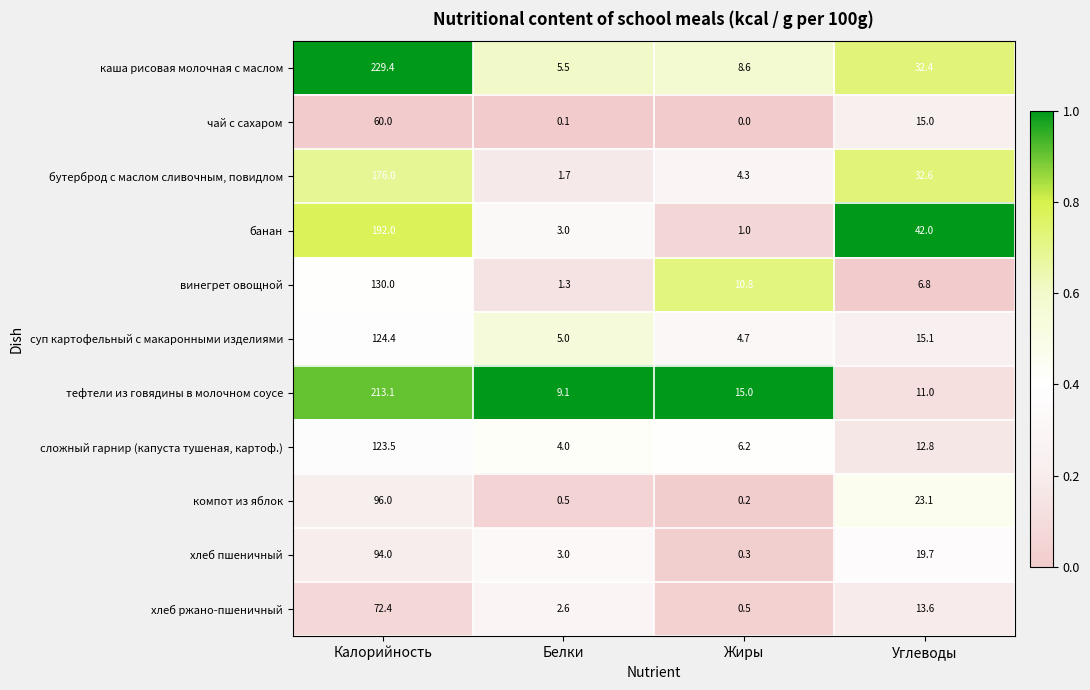

How many distinct data groups are displayed?

11